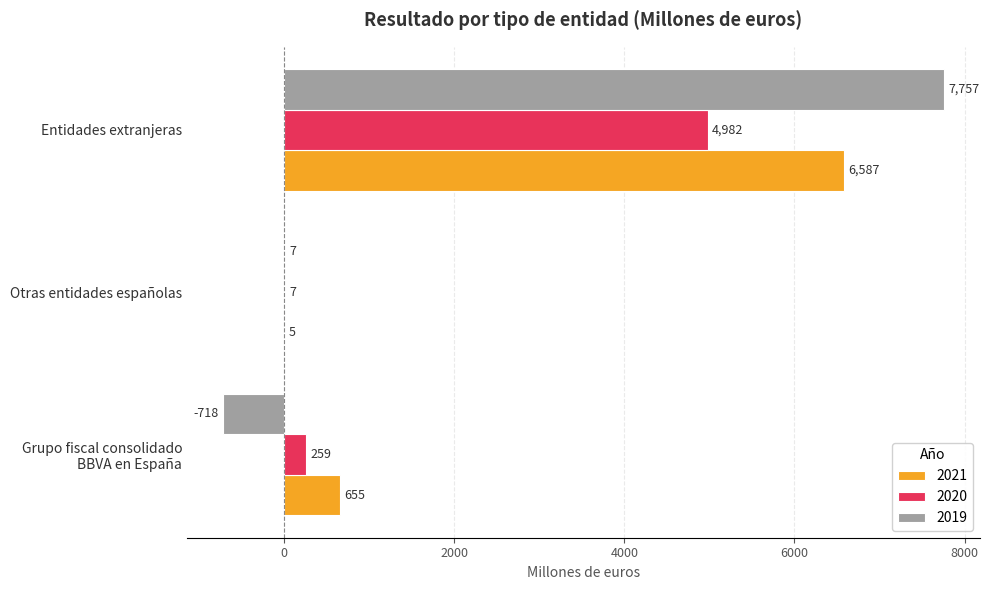

What is the sum of the 2021 values at Entidades extranjeras and Otras entidades españolas?

6592